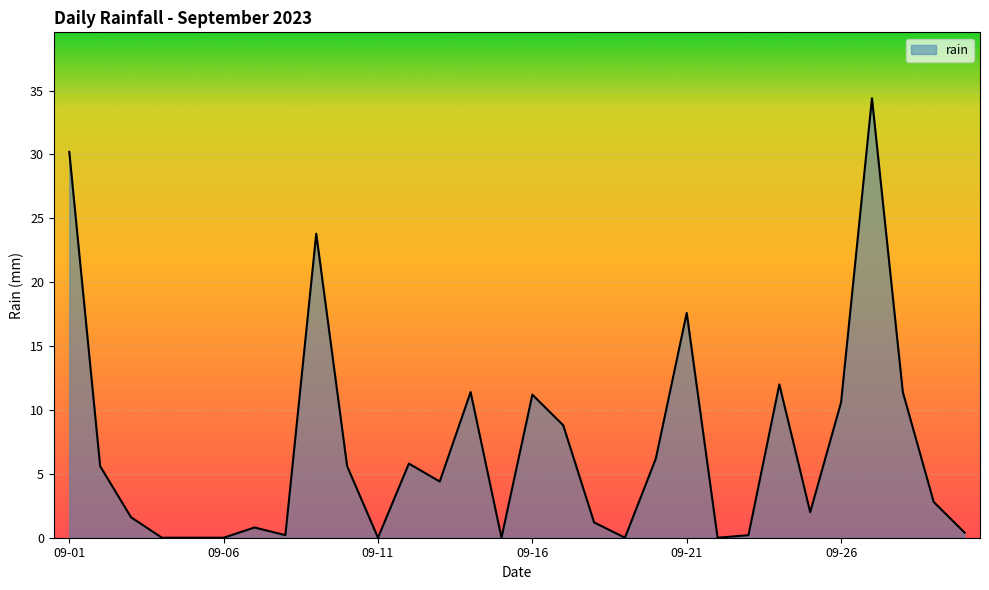

What is the difference between the maximum and minimum values?

34.4